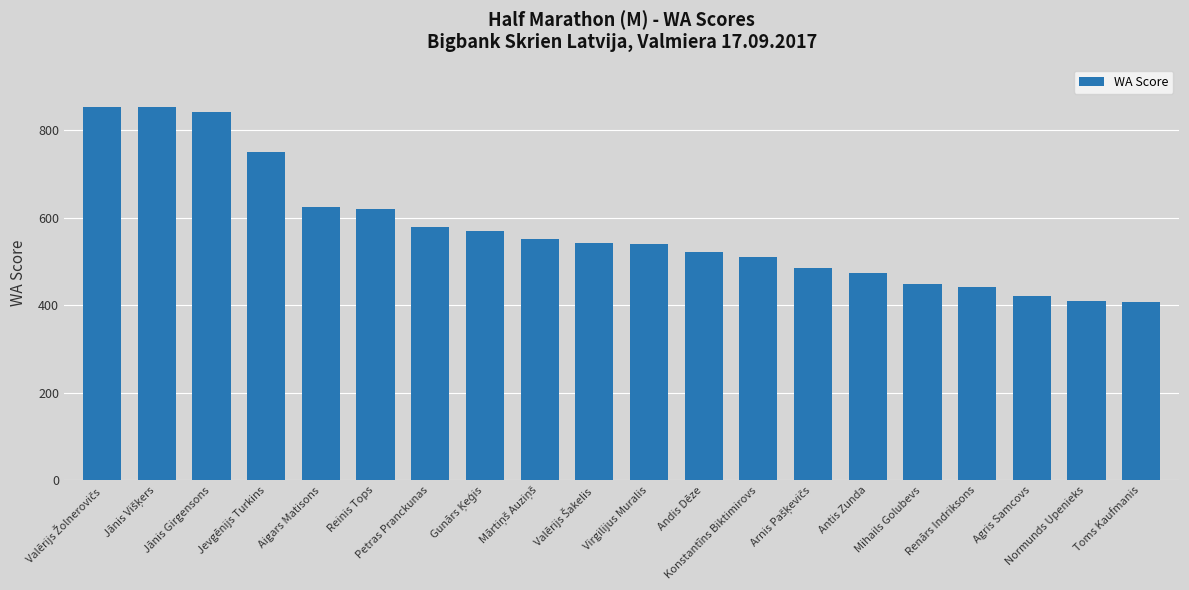

What is the value of the 20th bar from the left?

408